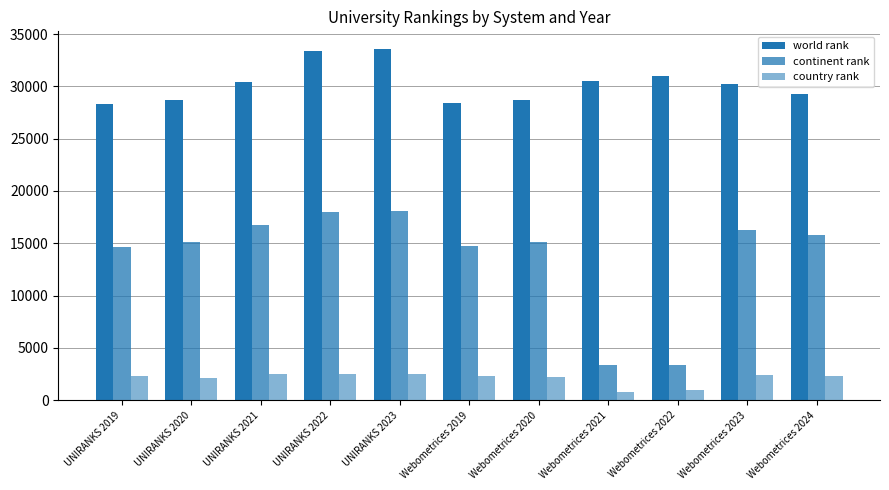

How many bars are there in each group?

3